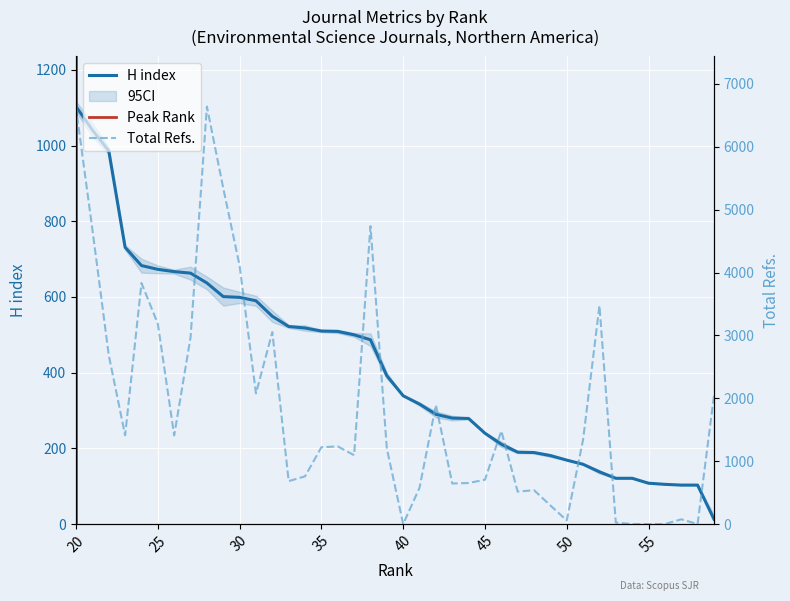

Rank the categories by Total Refs. value from highest to lowest.

28, 20, 29, 38, 21, 30, 24, 52, 25, 32, 27, 22, 31, 59, 42, 46, 23, 26, 51, 36, 35, 39, 37, 34, 45, 33, 44, 43, 41, 48, 47, 49, 57, 50, 53, 58, 56, 55, 54, 40